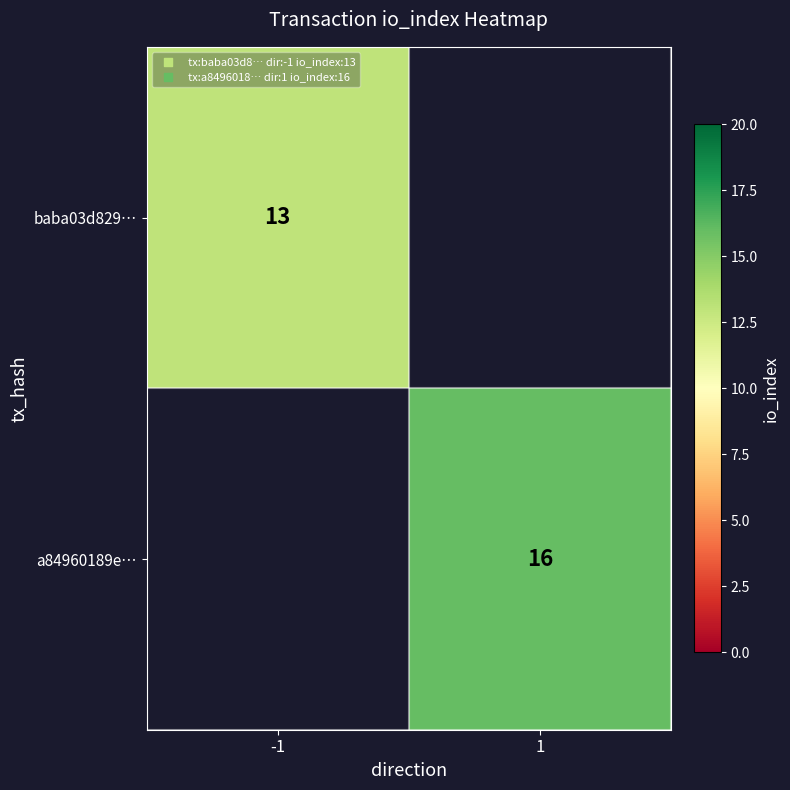

True or false: a84960189e… has a value of 16 at 1.

True